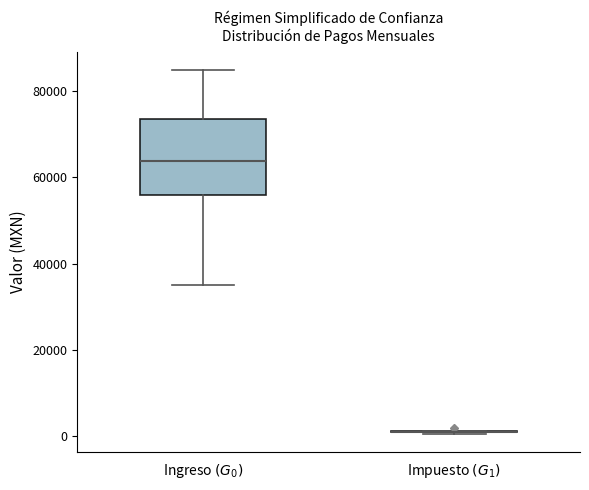

Comparing the boxes themselves (not the whiskers), which one is the tallest?

Ingreso $(G_0)$